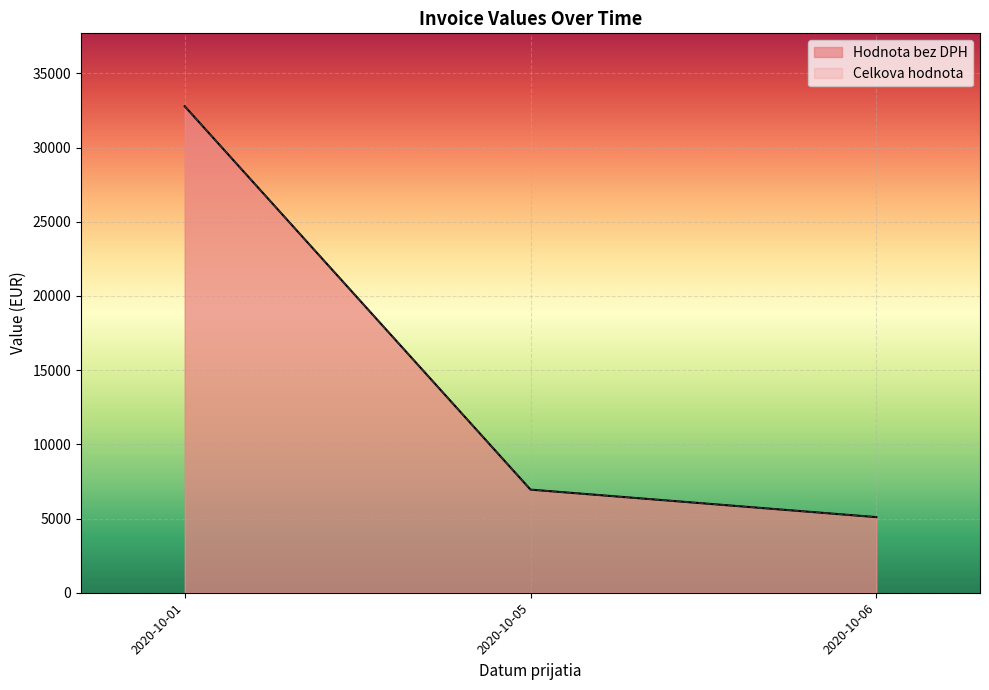

What are all the series names shown in the legend?

Hodnota bez DPH, Celkova hodnota